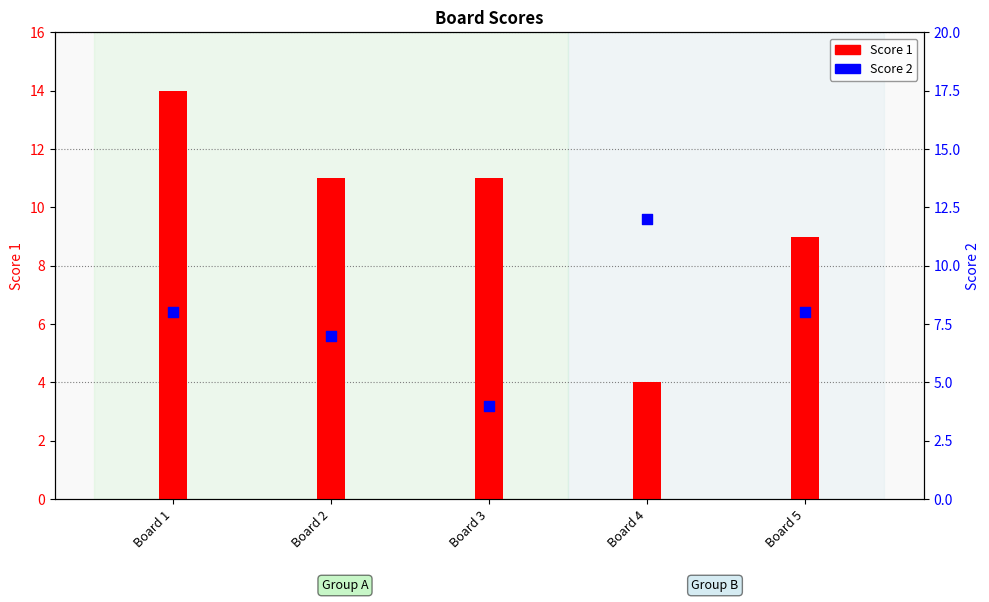

Which series has the largest Y range (max minus min)?

Score 1